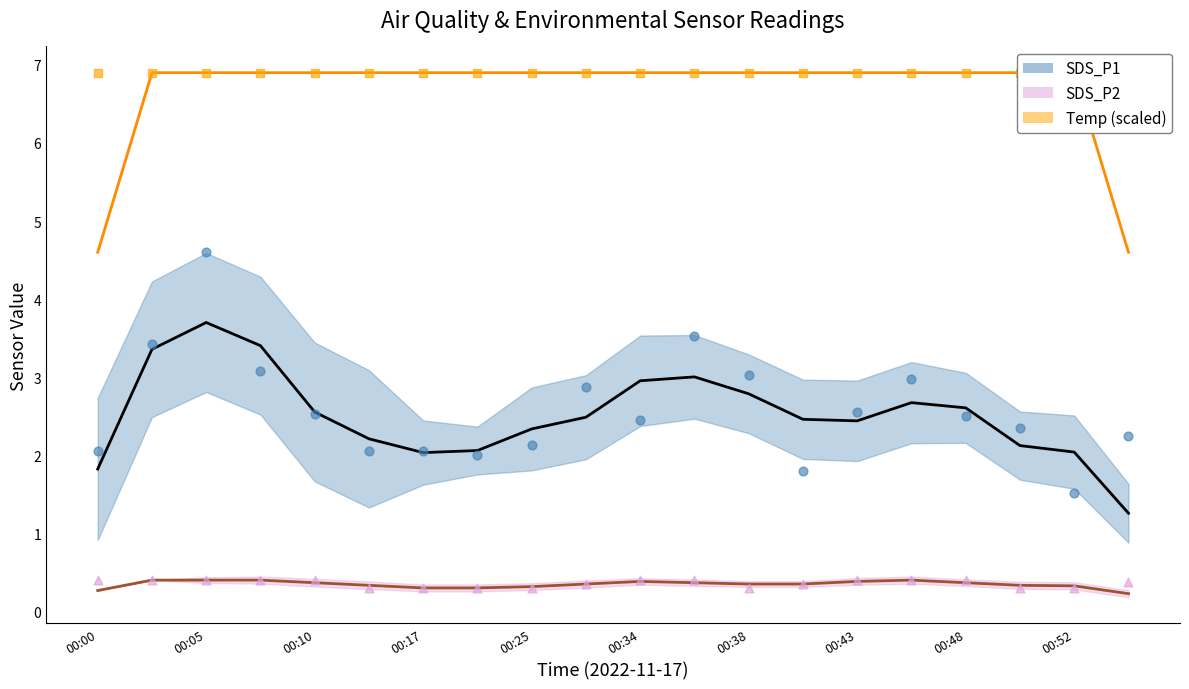

What is the total value across all series at 00:10?

9.8